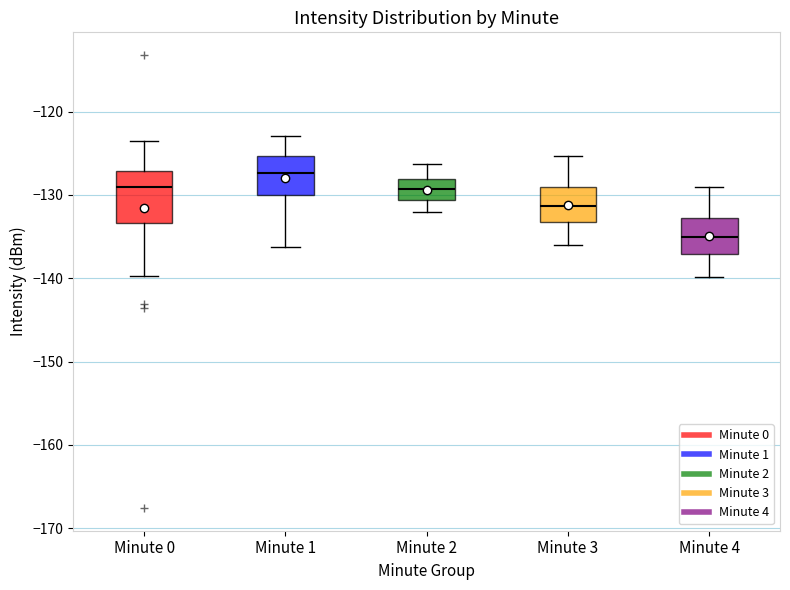

Reading left to right, transcribe this box plot: for each box, give where its median line is, the range the box spans, and where its two whiskers end, as read against the y-axis. The values are not printed on the chart, so give them approximately, as read against the axis.

Minute 0: median -129, box -133 to -127, whiskers -140 to -123
Minute 1: median -127, box -130 to -125, whiskers -136 to -123
Minute 2: median -129, box -131 to -128, whiskers -132 to -126
Minute 3: median -131, box -133 to -129, whiskers -136 to -125
Minute 4: median -135, box -137 to -133, whiskers -140 to -129